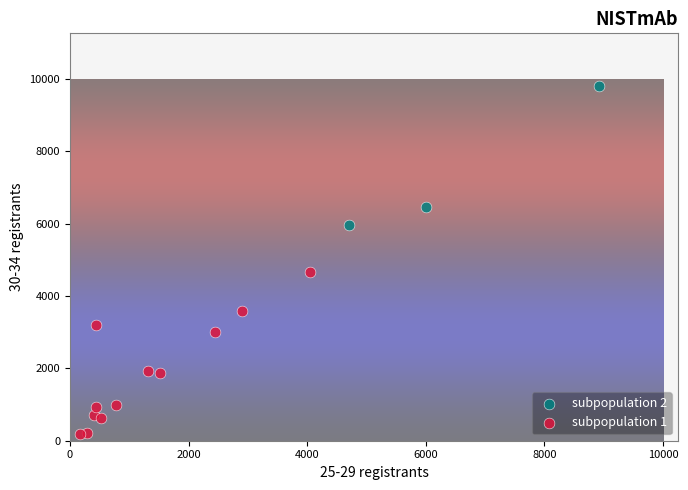

Which series reaches the minimum Y coordinate?

subpopulation 1